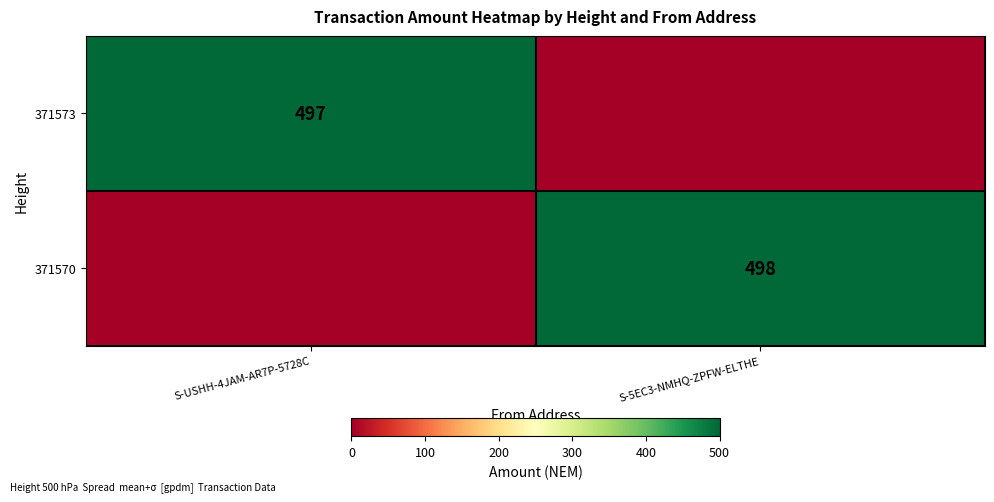

The 371570 series shows 498 at S-5EC3-NMHQ-ZPFW-ELTHE. True or false?

True